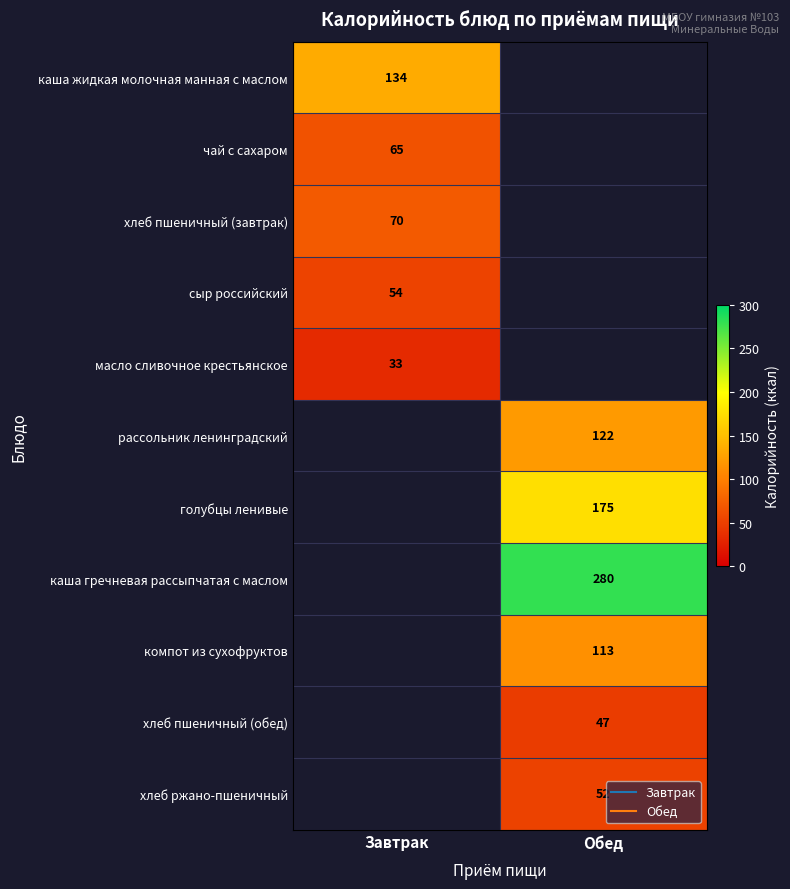

At which label is масло сливочное крестьянское closest to 33?

Завтрак